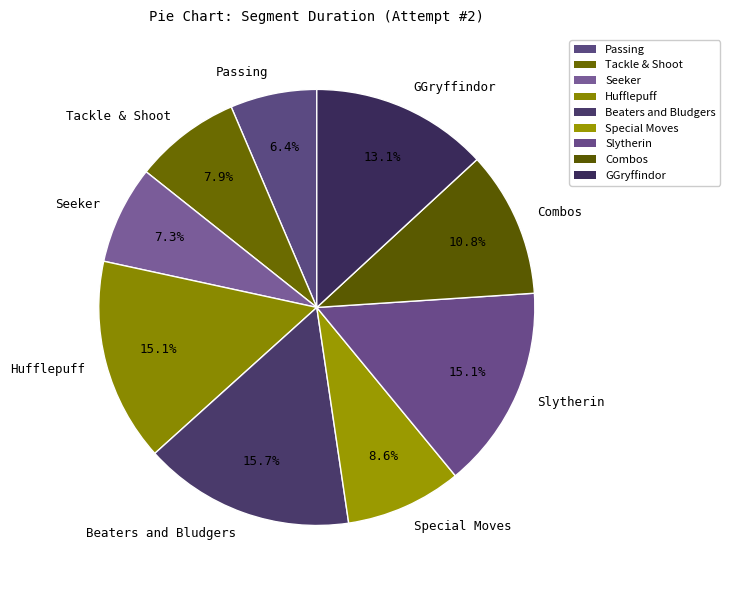

True or false: Seeker accounts for 1% of the total.

False